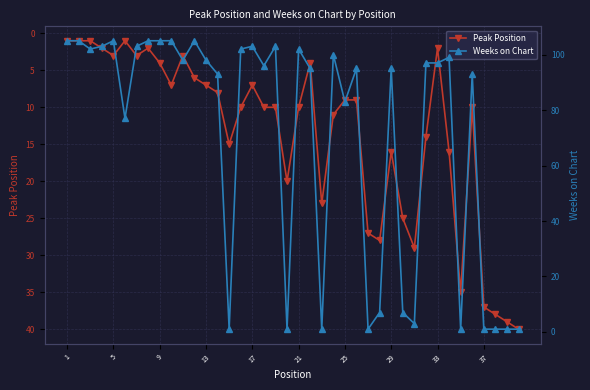

True or false: Peak Position has a value of 5 at 13.

False